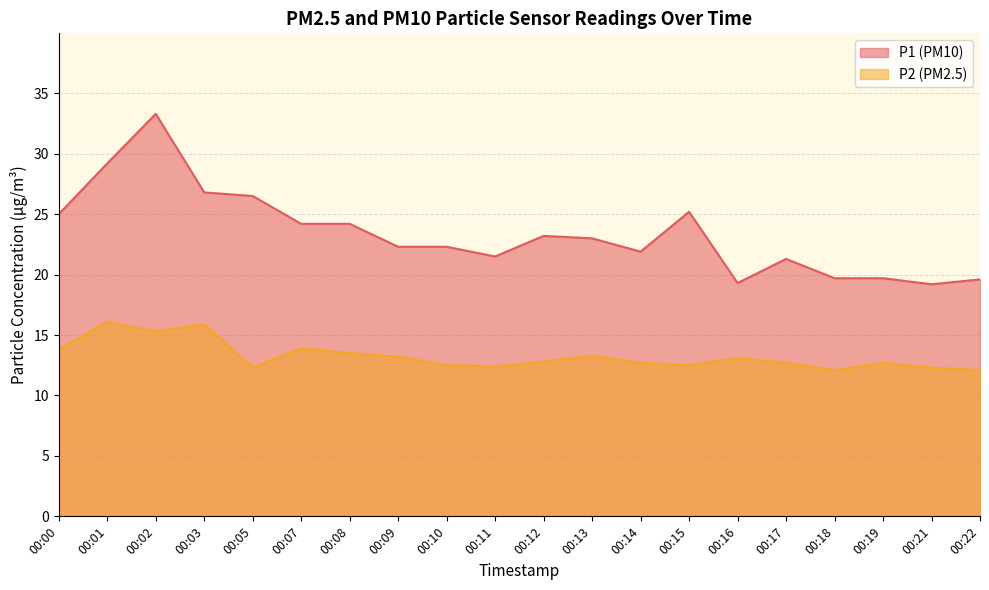

Which has a higher value, 00:22 or 00:14?

00:14